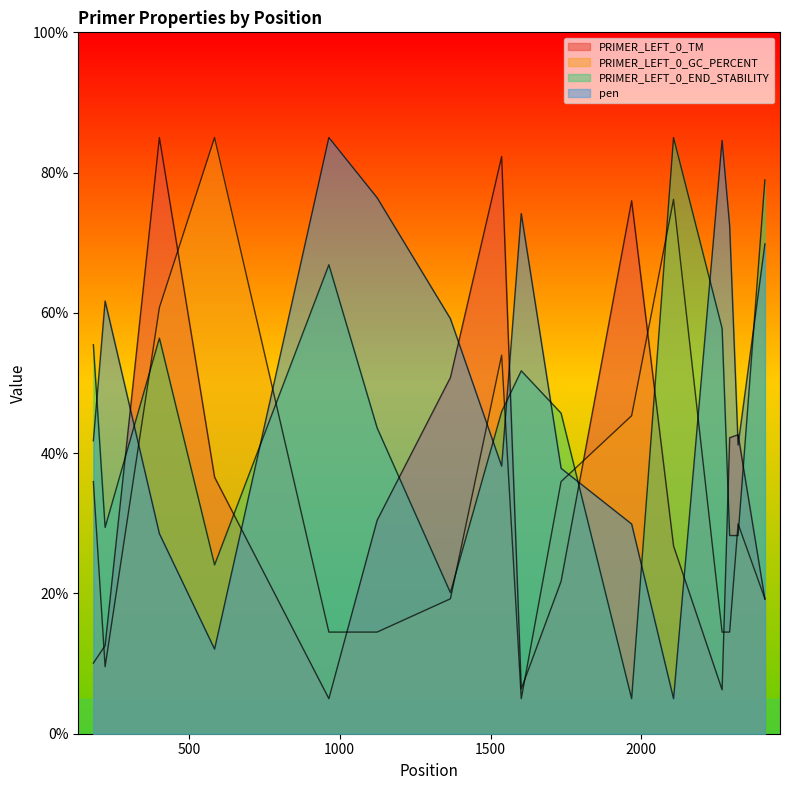

Rank the categories by PRIMER_LEFT_0_END_STABILITY value from highest to lowest.

2107, 2410, 964, 2268, 402, 183, 1602, 1537, 1734, 1124, 222, 2293, 2321, 585, 1367, 1968